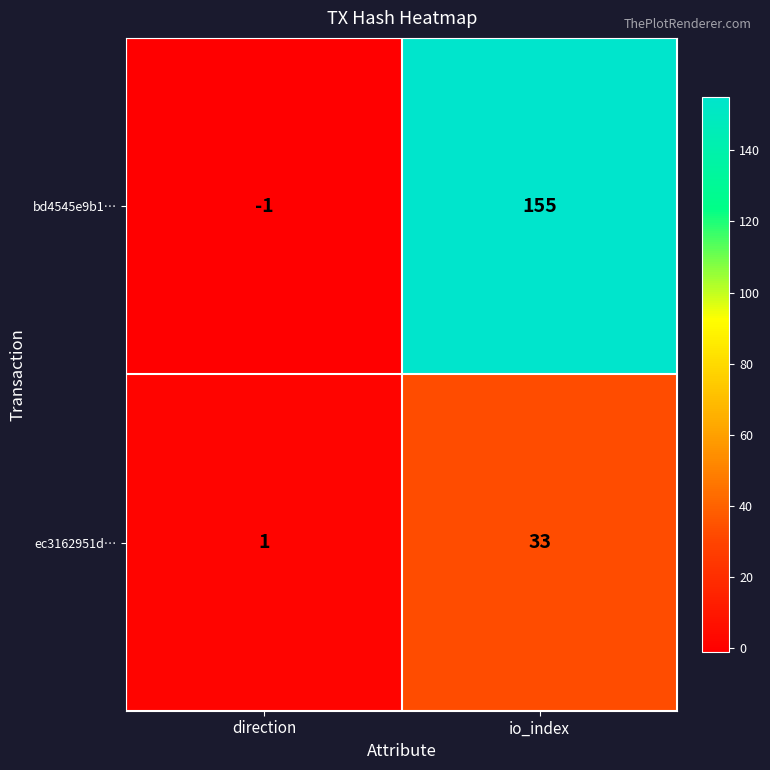

List the series in order of their overall mean, highest first.

bd4545e9b1…, ec3162951d…